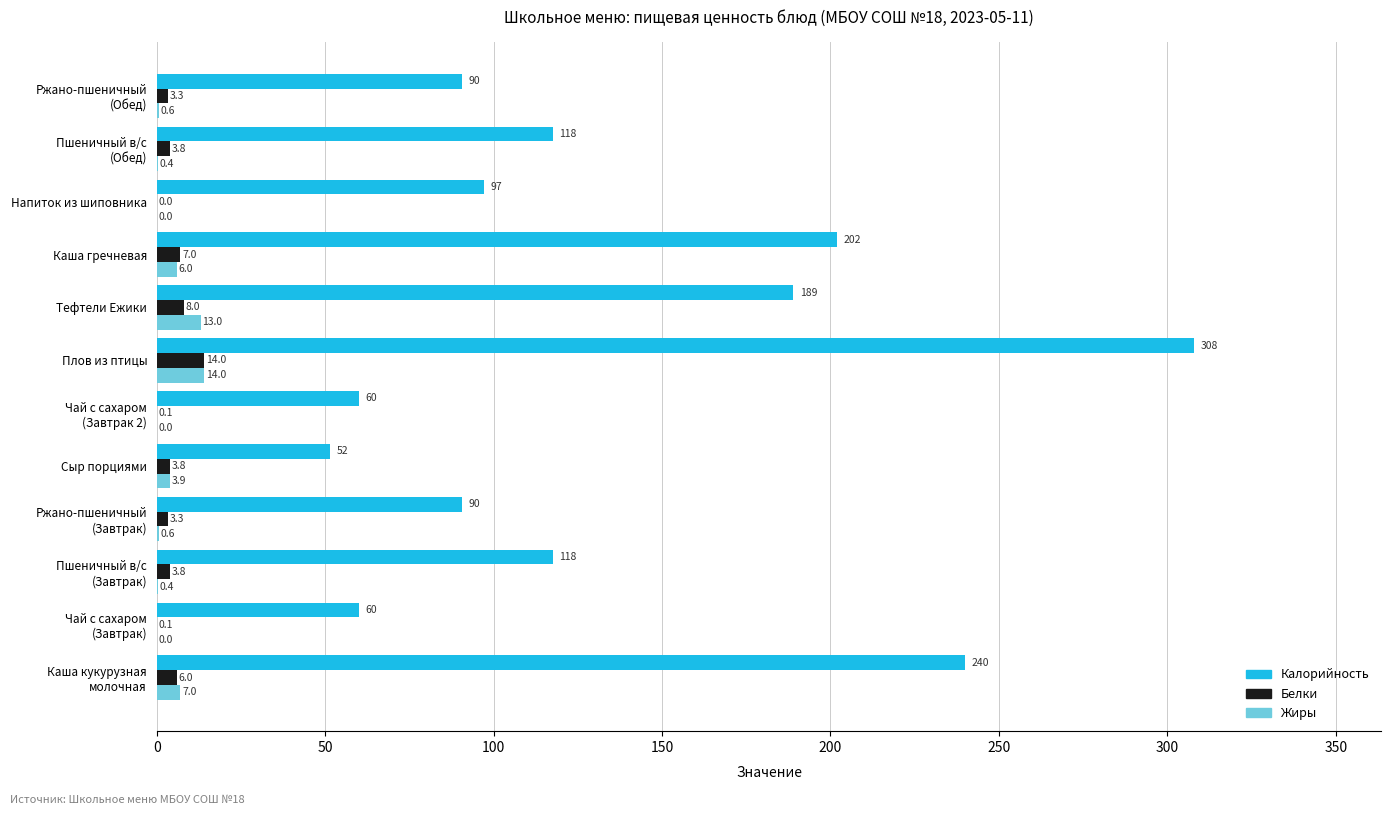

Is it true that Калорийность equals 202.0 at Каша гречневая?

True